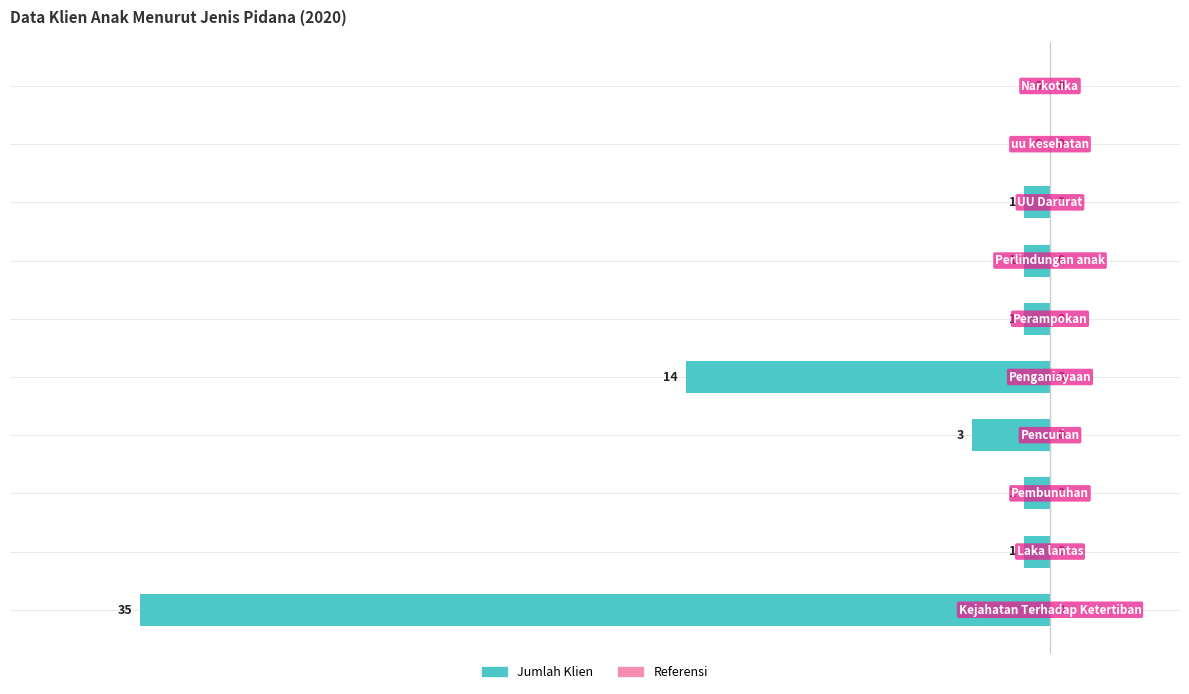

What is the sum of all values?

-57